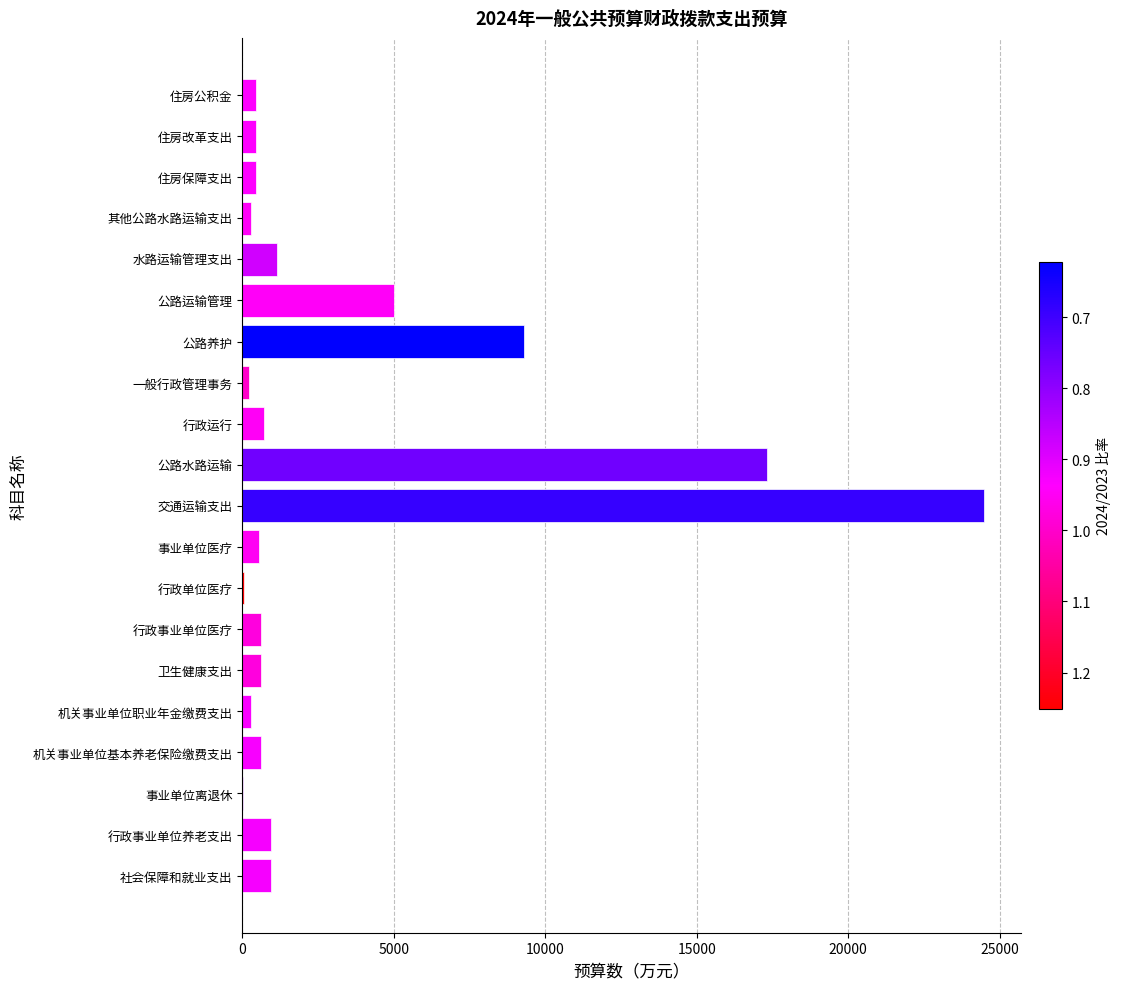

Approximately how many times larger is the value at 机关事业单位基本养老保险缴费支出 compared to 行政事业单位医疗?

1.0